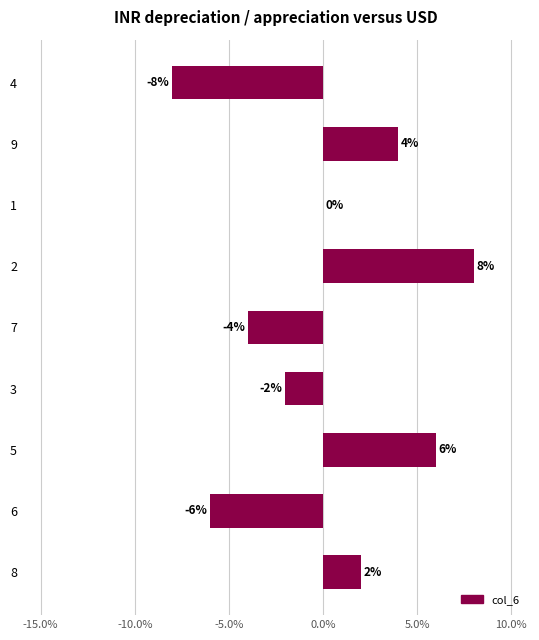

The chart shows a value of -11 at 6. True or false?

False